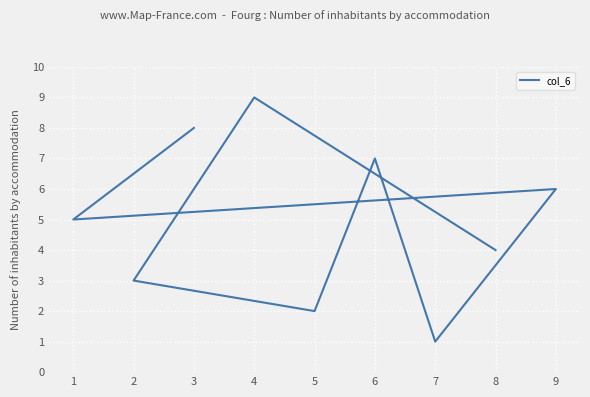

Is this an area chart (filled region under the line)?

No